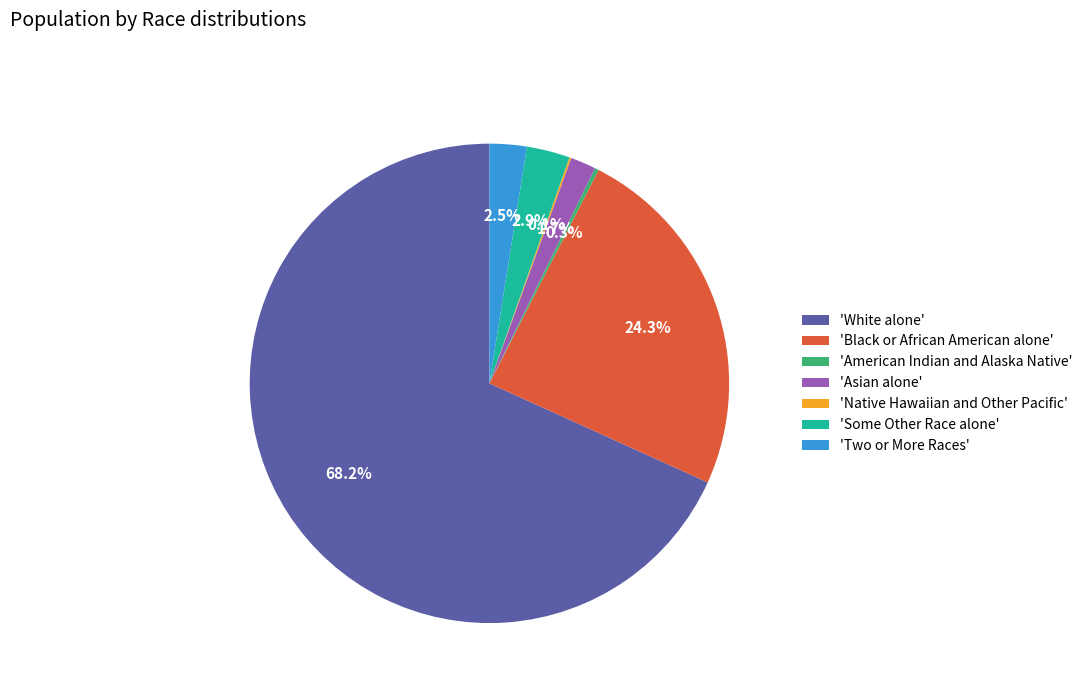

Which has a higher value, 'Asian alone' or 'Black or African American alone'?

'Black or African American alone'